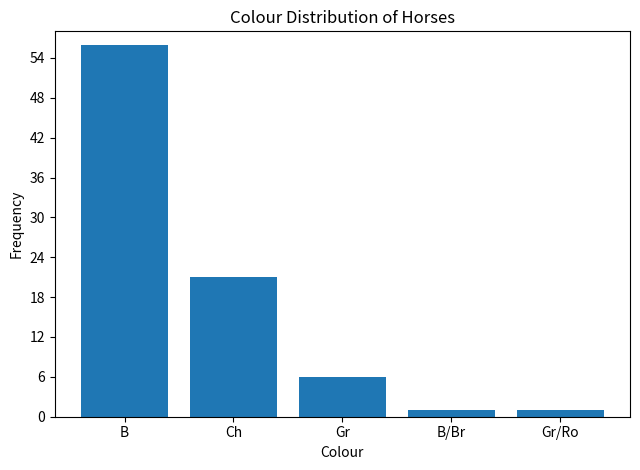

What is the label of the 1st bar from the right?

Gr/Ro